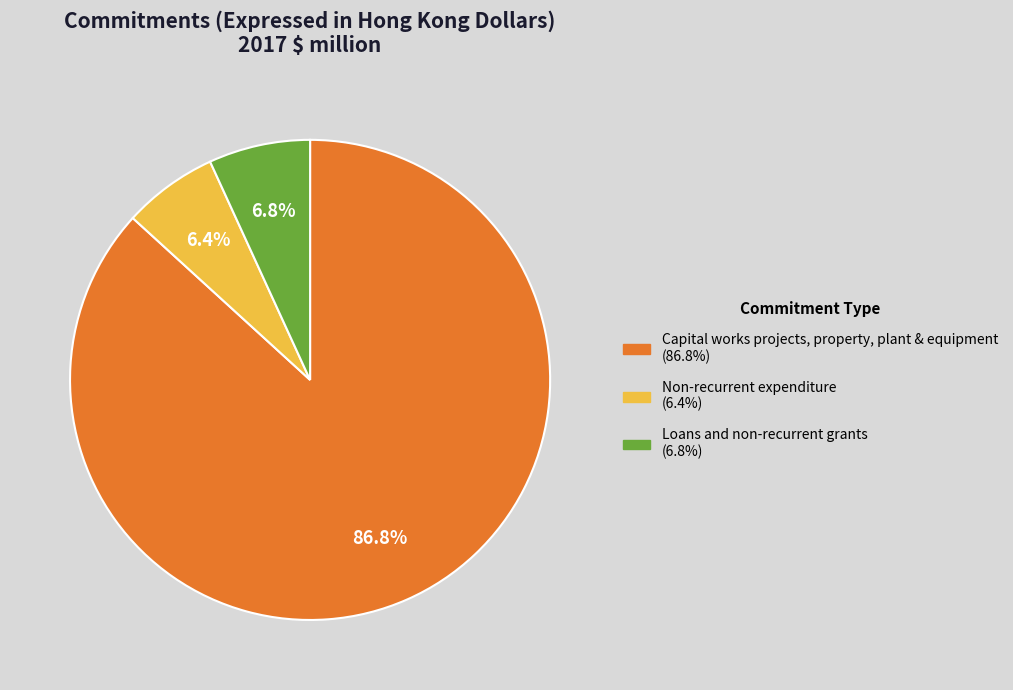

What percentage do Loans and non-recurrent grants and Capital works projects, property, plant & equipment together represent?

93.6%